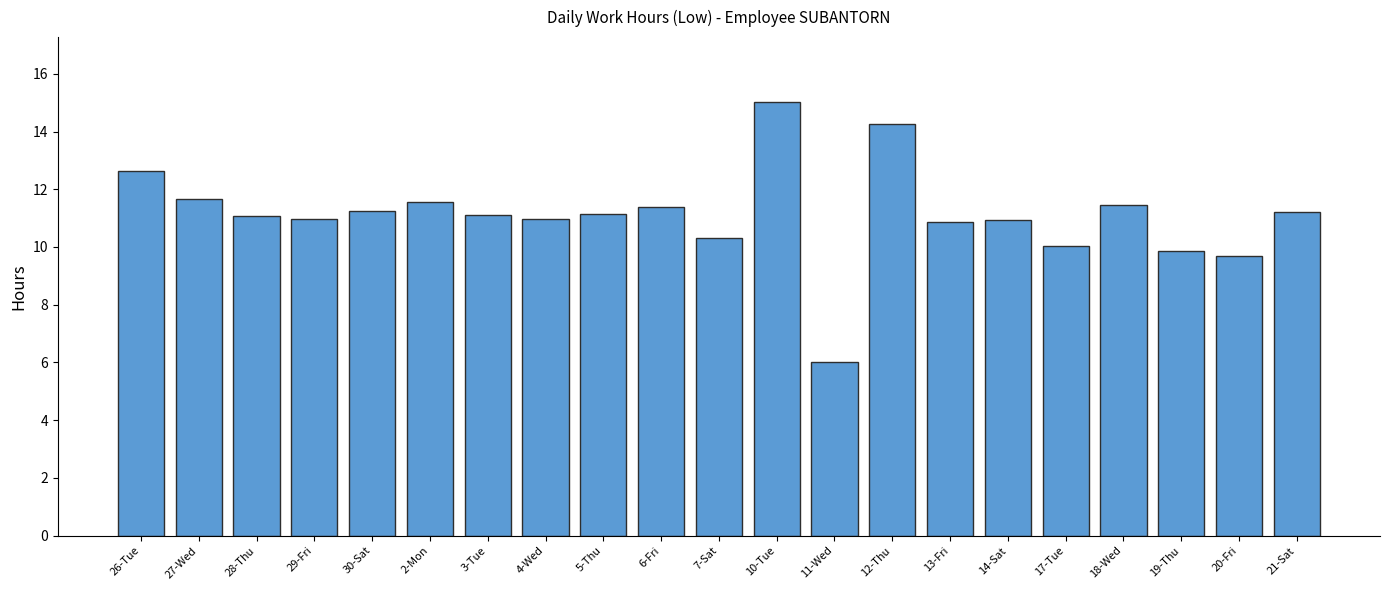

What is the sum of the values at 2-Mon and 5-Thu?

22.7